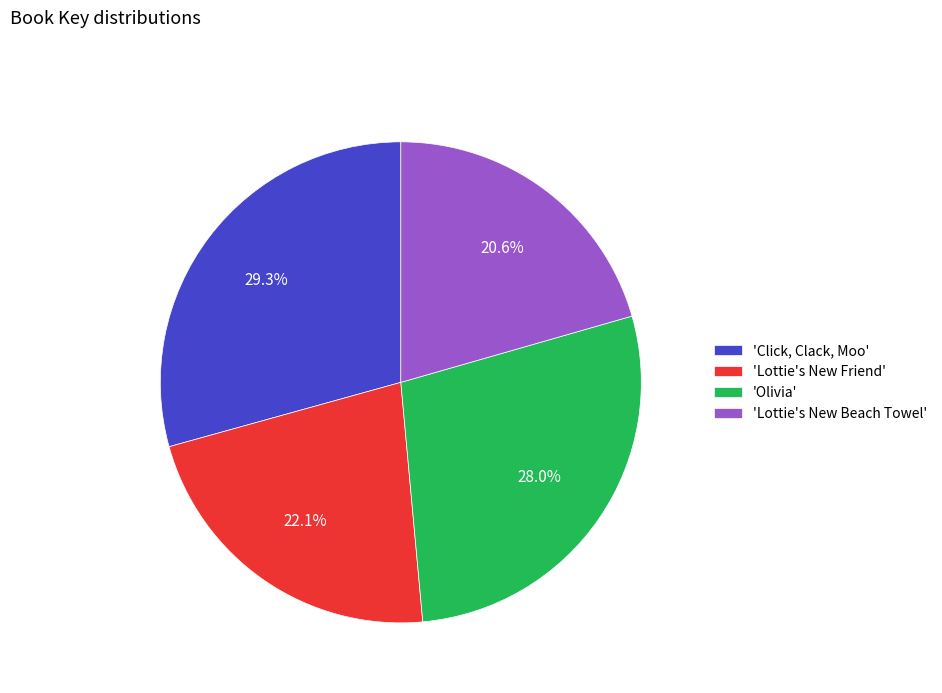

Which has a higher value, 'Lottie's New Friend' or 'Lottie's New Beach Towel'?

'Lottie's New Friend'